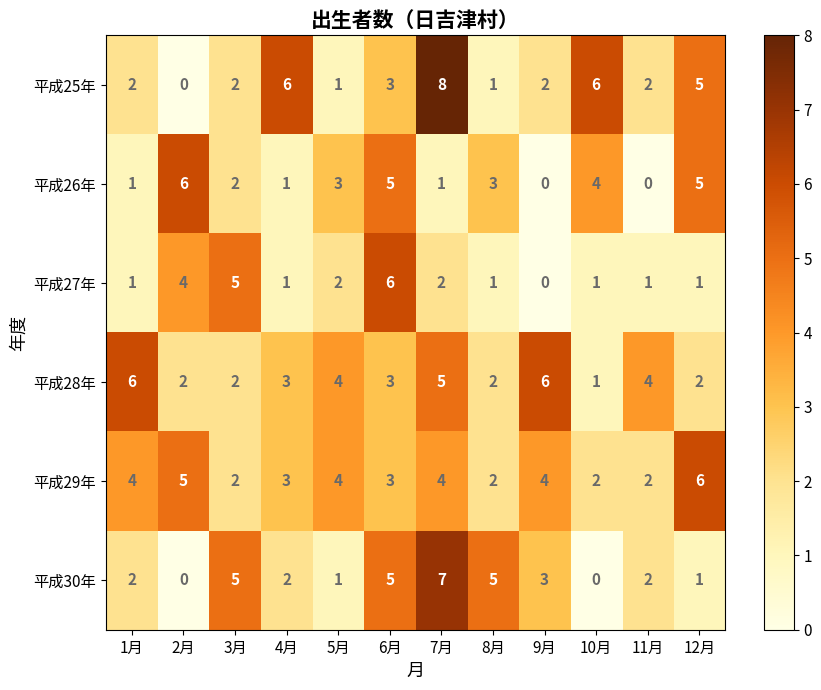

Which series has the widest spread of values?

平成25年